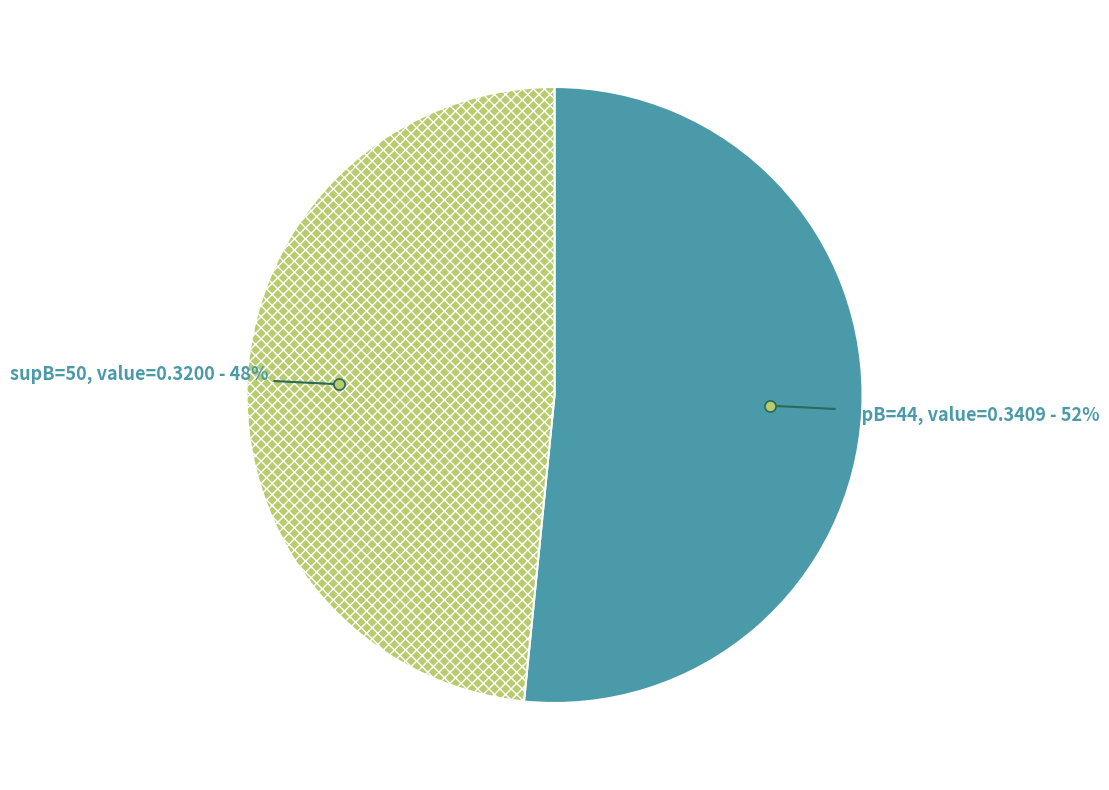

To the nearest percent, what is the average slice percentage?

50%